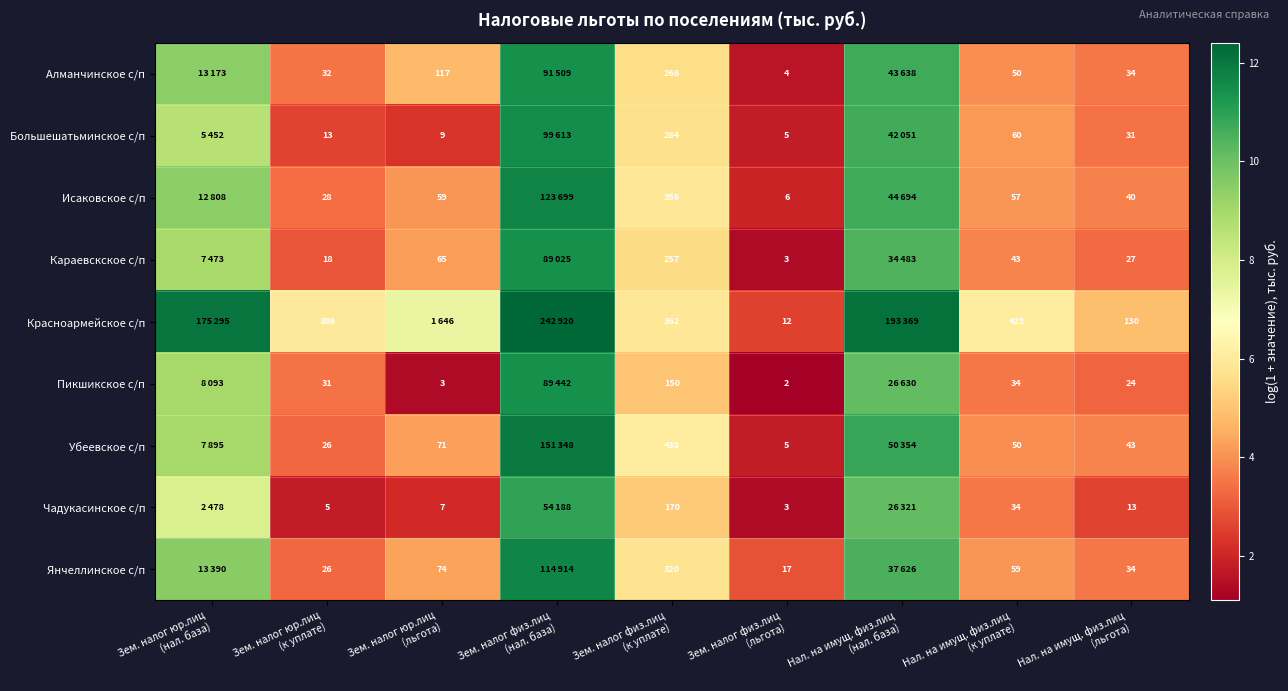

Is it true that Караевскское с/п equals 1.4 at Зем. налог физ.лиц (льгота)?

True